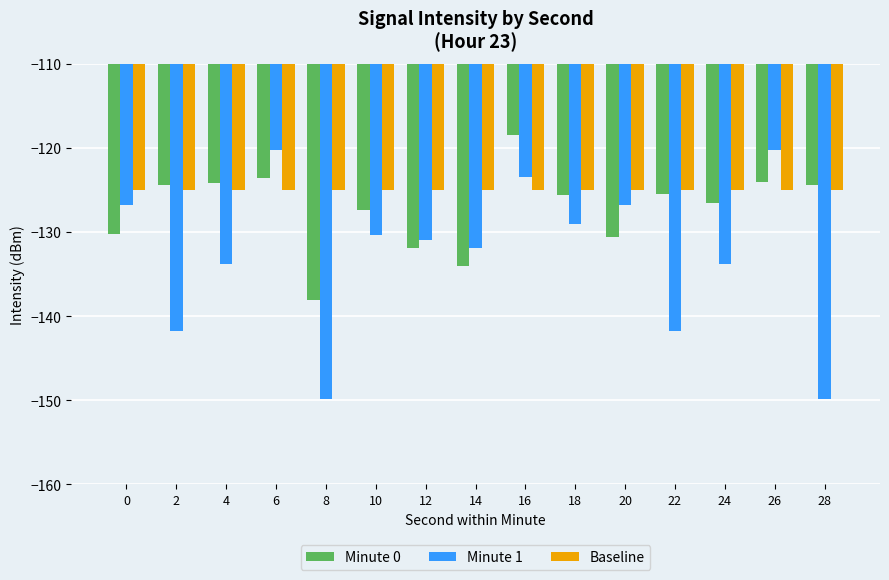

Which series has the largest range (max minus min)?

Minute 1